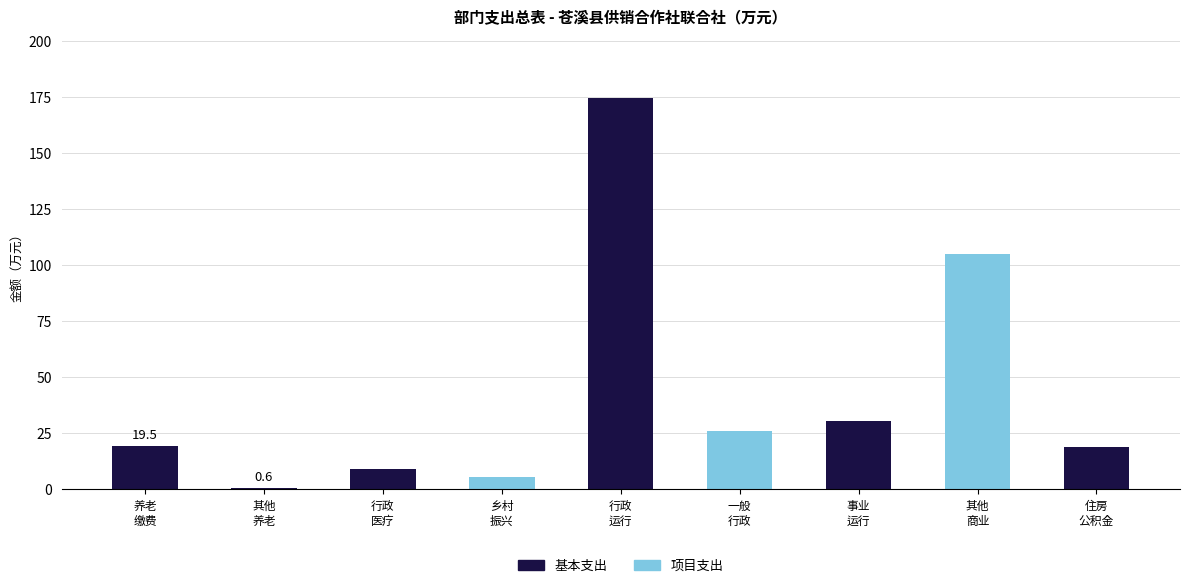

What is the highest value of the 基本支出 series?

174.6